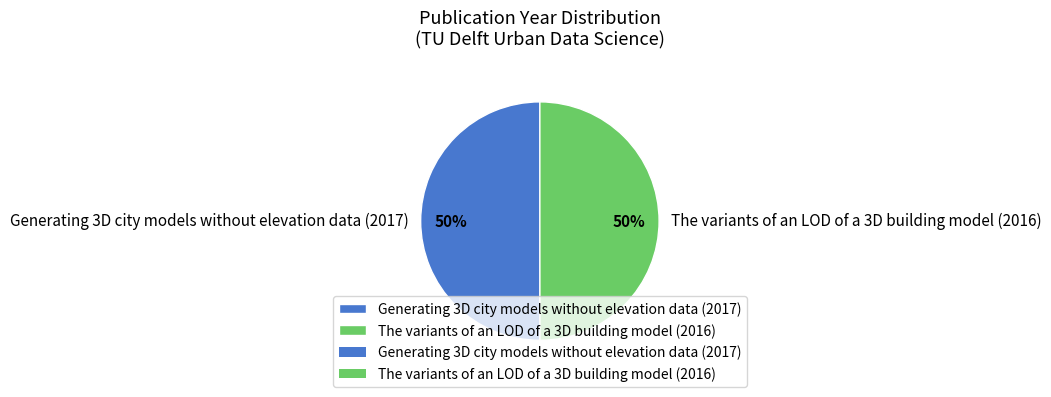

True or false: The variants of an LOD of a 3D building model (2016) accounts for 39% of the total.

False